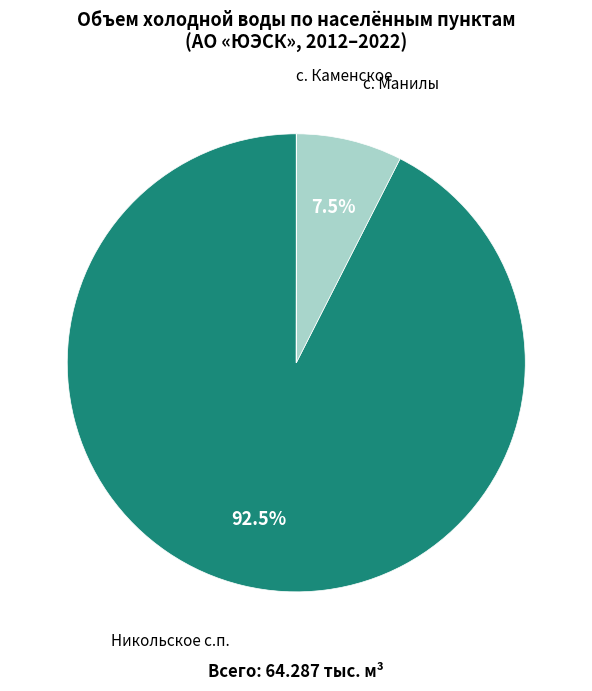

Between с. Манилы and Никольское с.п., which is larger?

Никольское с.п.